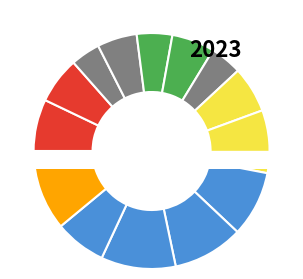

To the nearest percent, what portion does Hour 7 represent?

6%